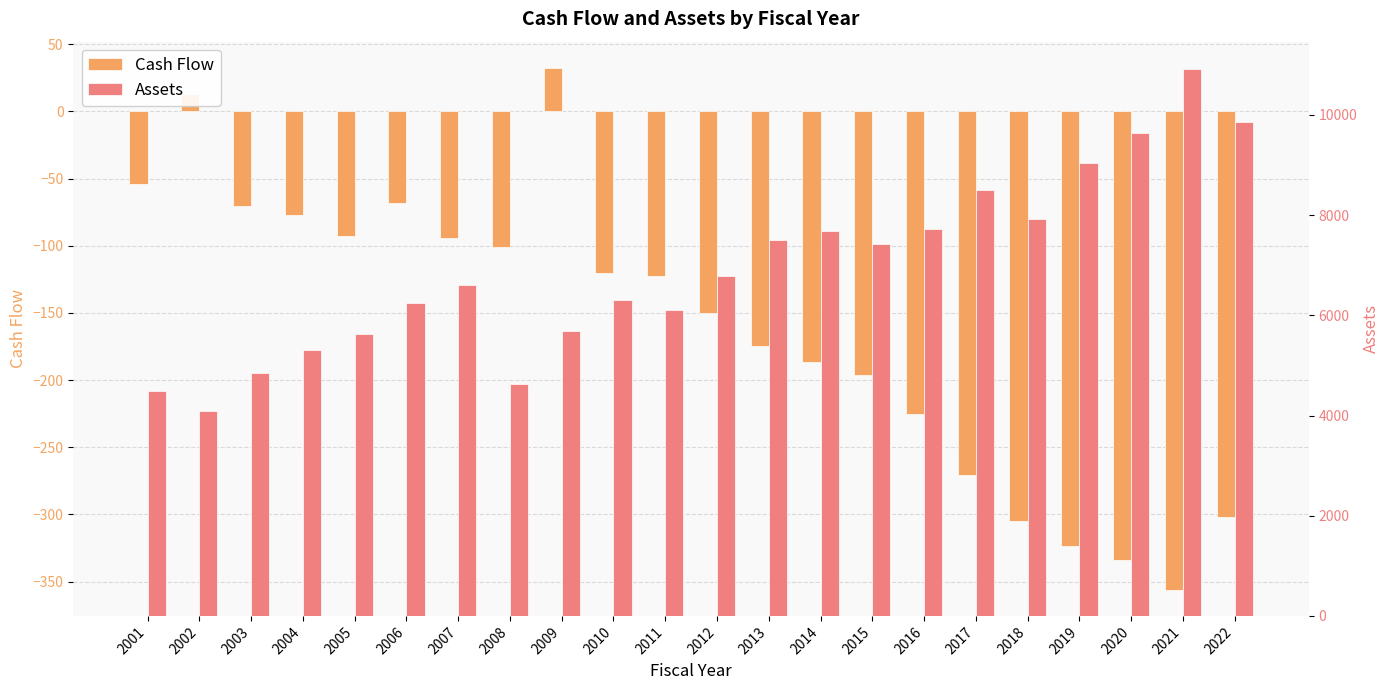

Which series has the largest total across all categories?

Assets